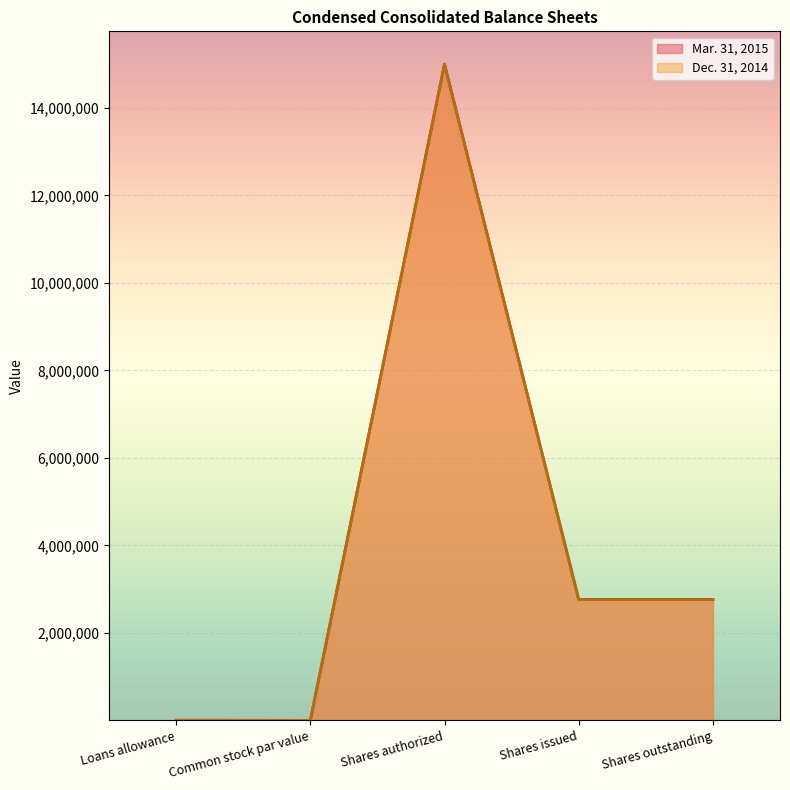

Read the Dec. 31, 2014 value at Shares authorized.

15000000